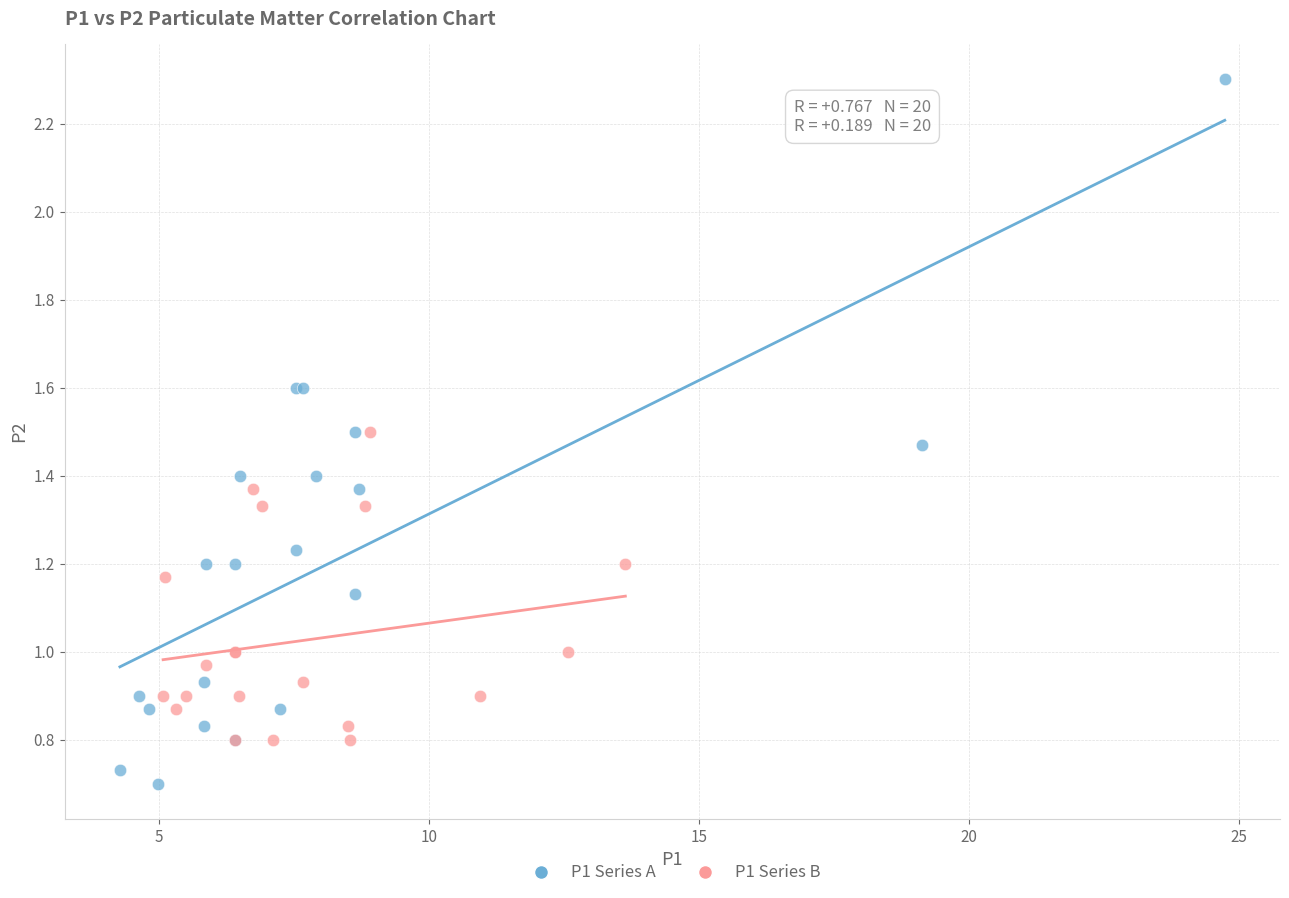

Which series contains the lowest Y value?

P1 Series A